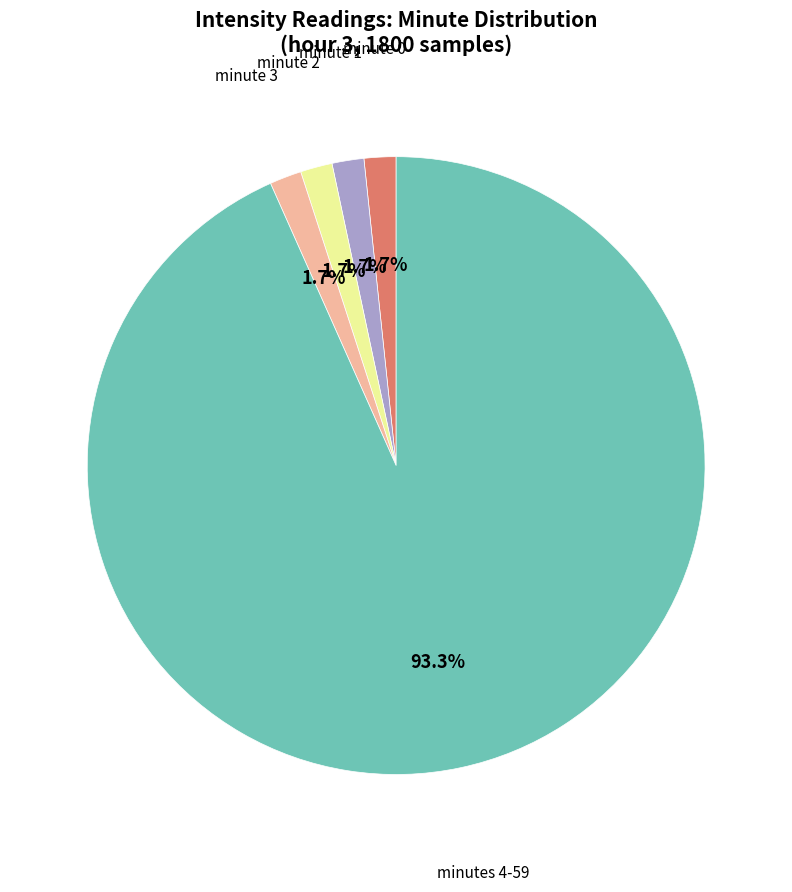

How many segments does this pie chart have?

5